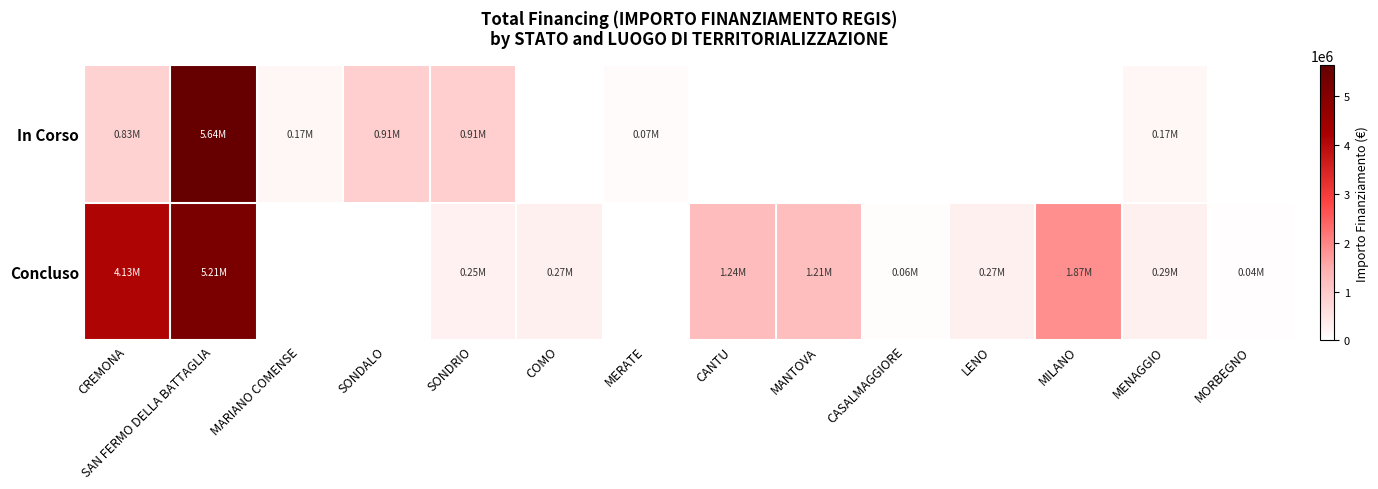

At which category is the sum across all series the highest?

SAN FERMO DELLA BATTAGLIA